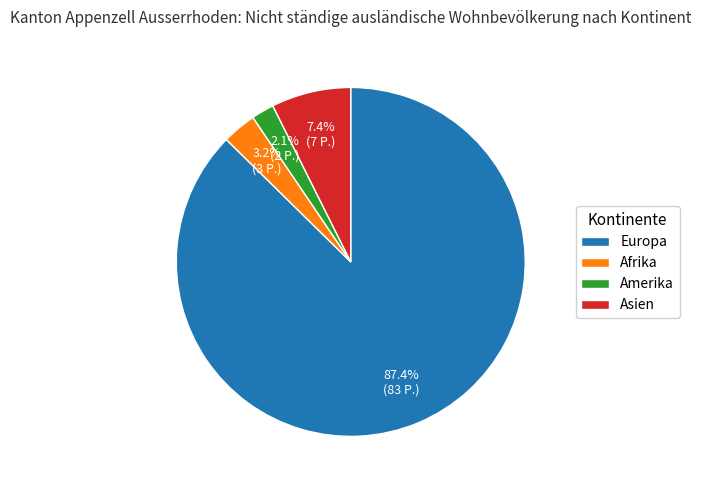

To the nearest percent, what is the difference between the largest and smallest slice percentages?

85%